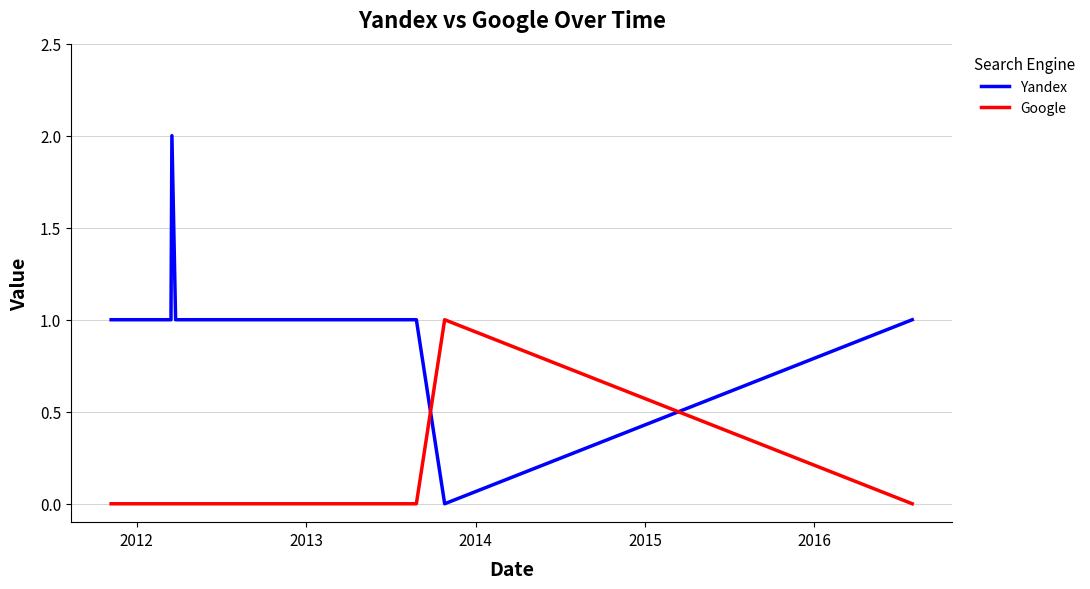

Which series has the widest spread of values?

Yandex